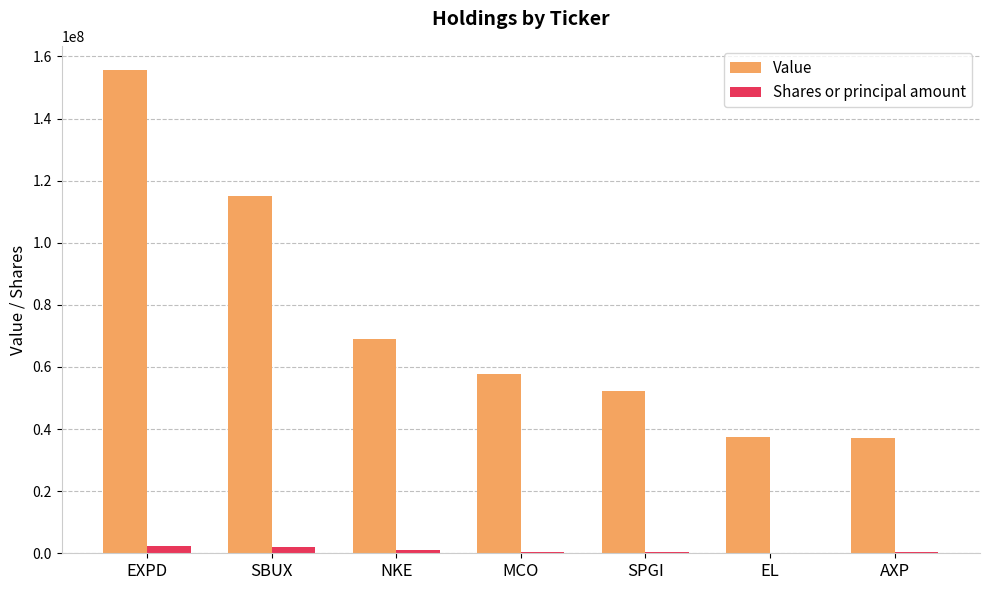

Is the value of Shares or principal amount at SPGI greater than the value of Value at NKE?

No